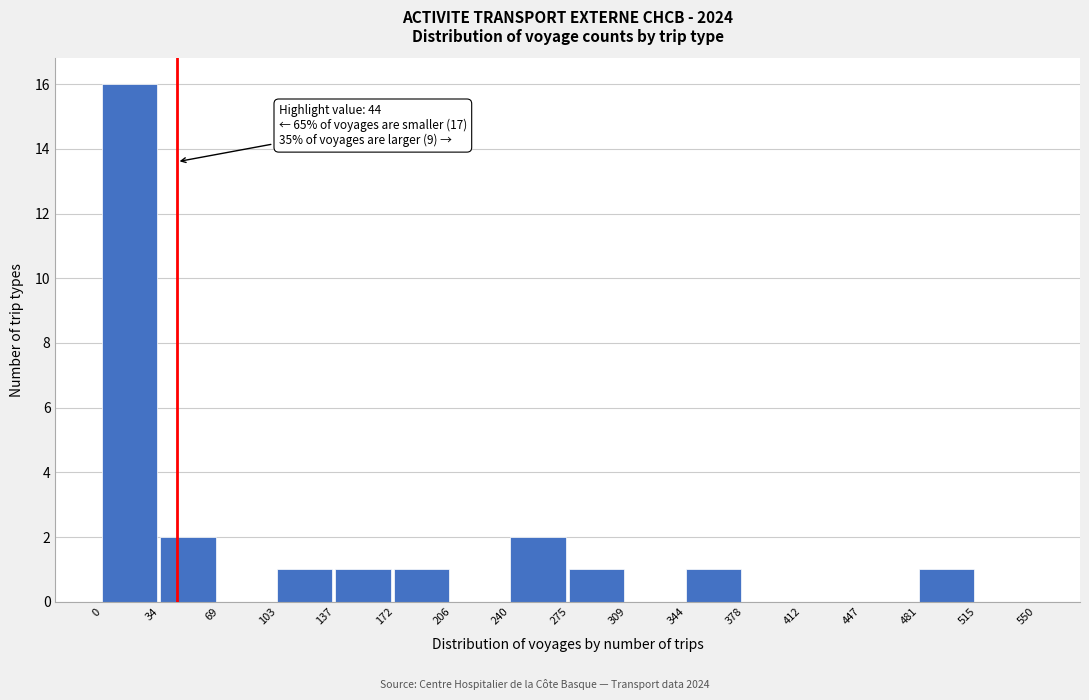

Which range on the x-axis has the tallest bar?

0 to 34